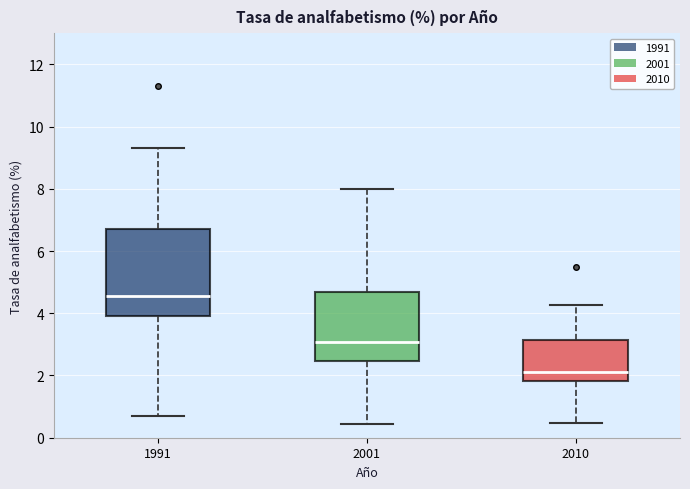

Reading left to right, read every box against the y-axis: the position of its median line, the range the box covers, and the ends of its whiskers. The values are not printed on the chart, so give them approximately, as read against the axis.

1991: median 4.6, box 4.0 to 6.6, whiskers 0.6 to 9.4
2001: median 3.0, box 2.4 to 4.6, whiskers 0.4 to 8.0
2010: median 2.2, box 1.8 to 3.2, whiskers 0.4 to 4.2